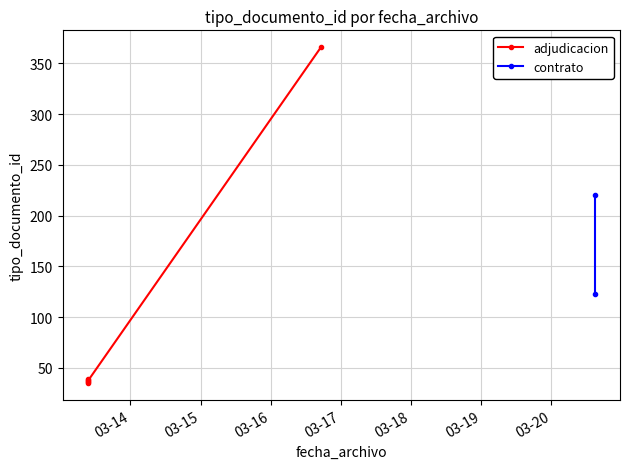

What is the difference between the values at 2018-03-13 09:25:09 and 2018-03-20 14:49:33?

185